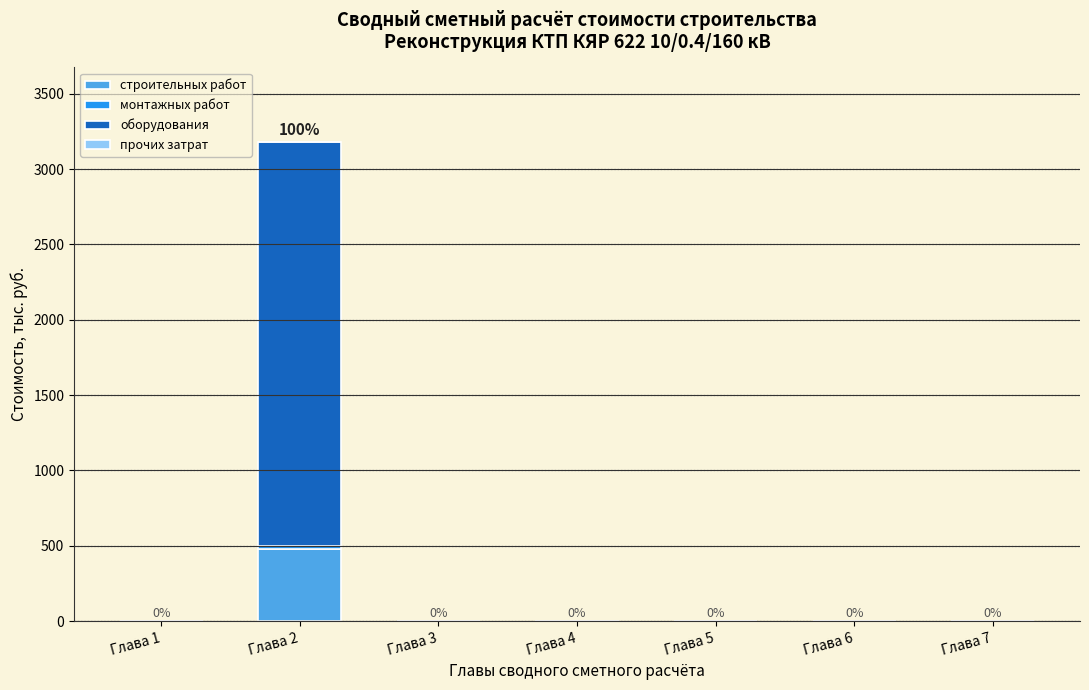

What is the sum of all строительных работ values?

480.5